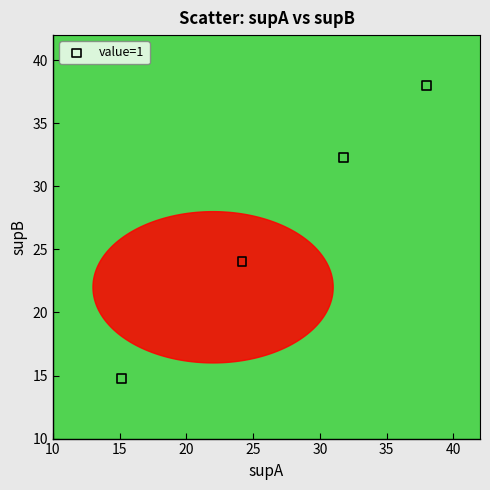

What is the average X value?

27.3